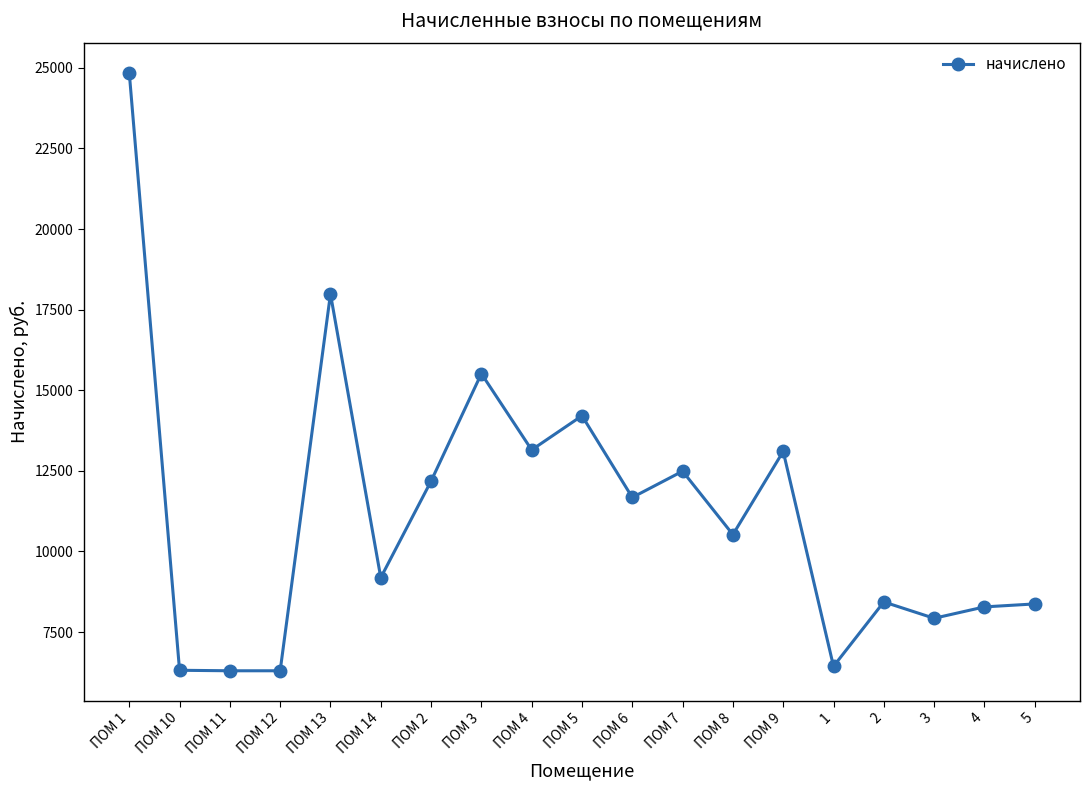

The value at ПОМ 8 is 5875.6. True or false?

False